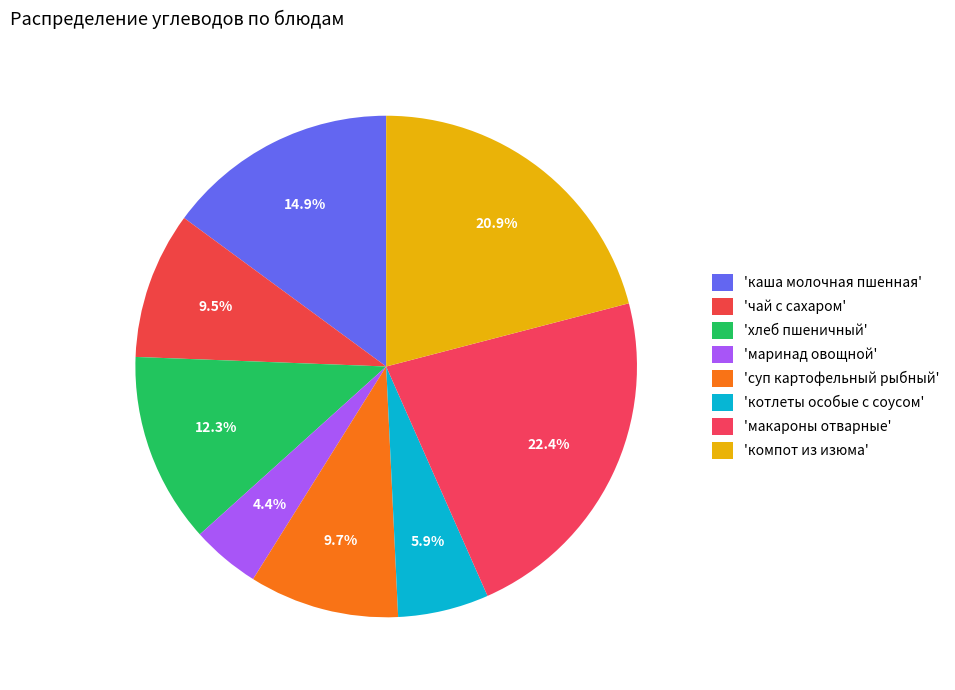

Count the number of slices in the pie.

8